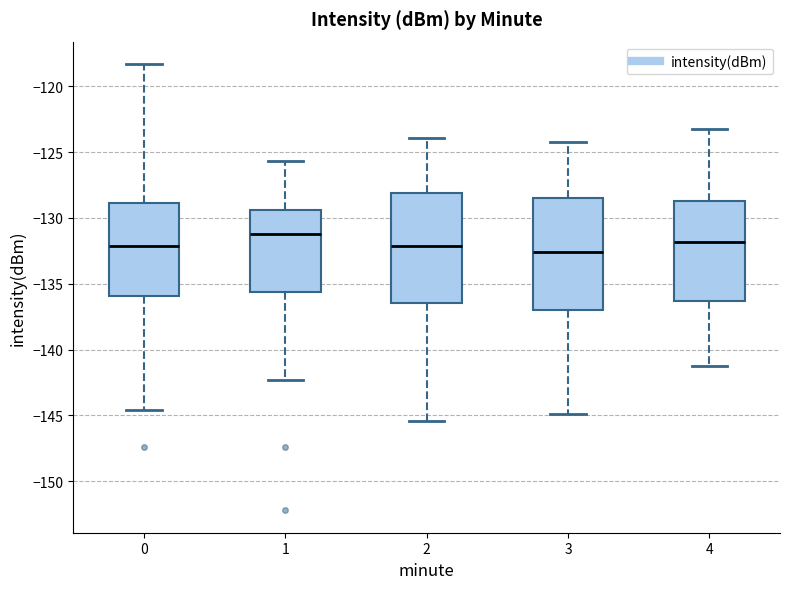

Reading left to right, read every box against the y-axis: the position of its median line, the range the box covers, and the ends of its whiskers. The values are not printed on the chart, so give them approximately, as read against the axis.

0: median -132.0, box -136.0 to -129.0, whiskers -144.5 to -118.5
1: median -131.0, box -135.5 to -129.5, whiskers -142.5 to -125.5
2: median -132.0, box -136.5 to -128.0, whiskers -145.5 to -124.0
3: median -132.5, box -137.0 to -128.5, whiskers -145.0 to -124.0
4: median -132.0, box -136.5 to -128.5, whiskers -141.0 to -123.0